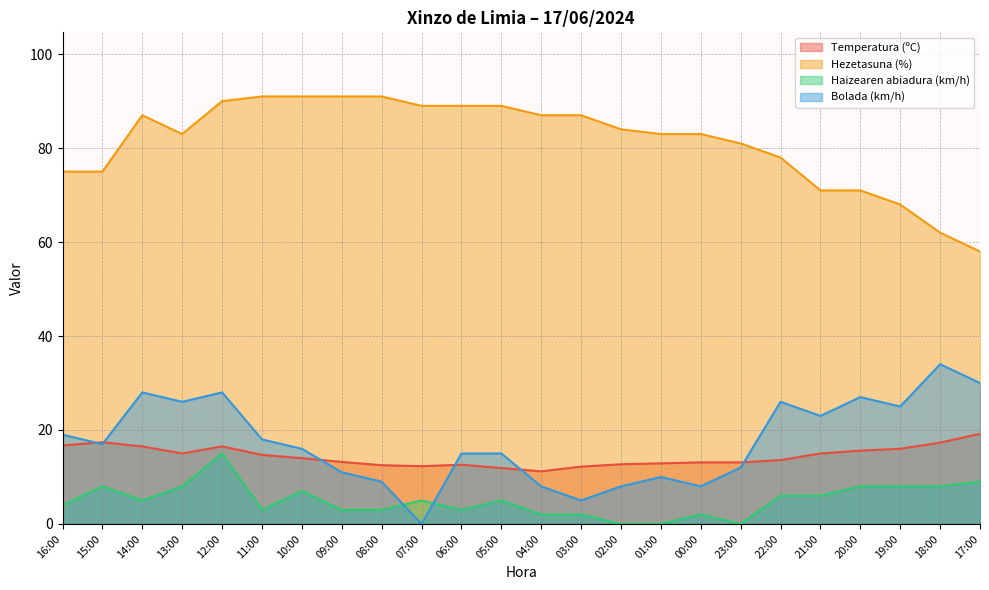

Is it true that Hezetasuna (%) equals 120.3 at 23:00?

False